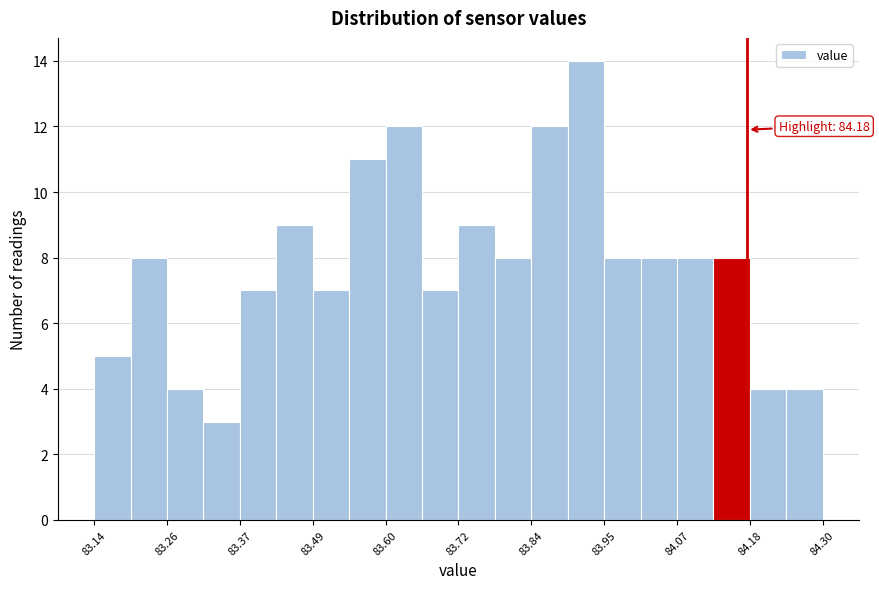

Read against the x-axis, roughly where is the centre of the tallest bar?

83.92